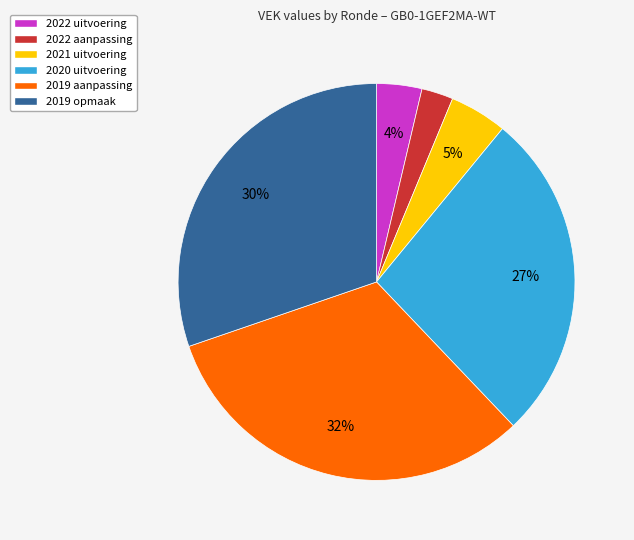

Does 2019 opmaak account for over 50% of the chart?

No